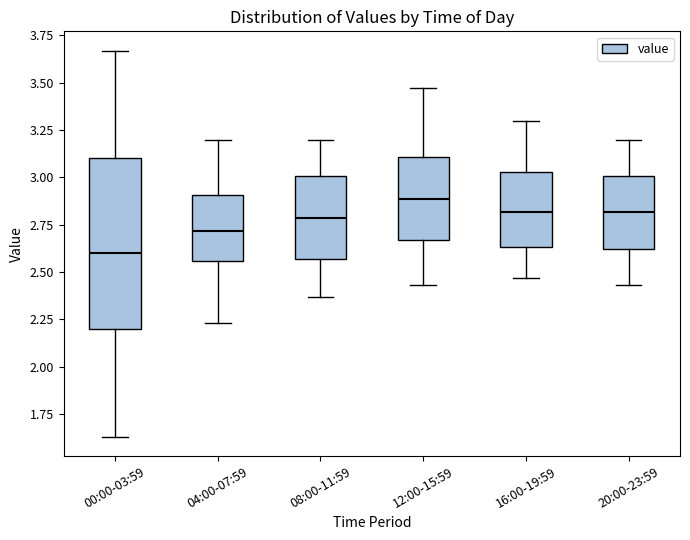

Which box's median line is the highest?

12:00-15:59